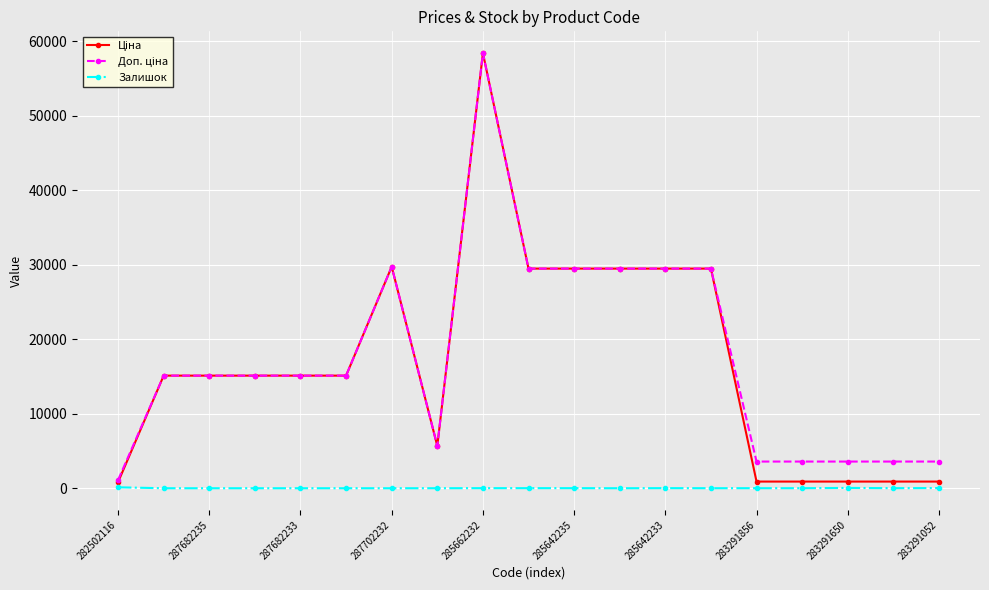

How many distinct data groups are displayed?

3